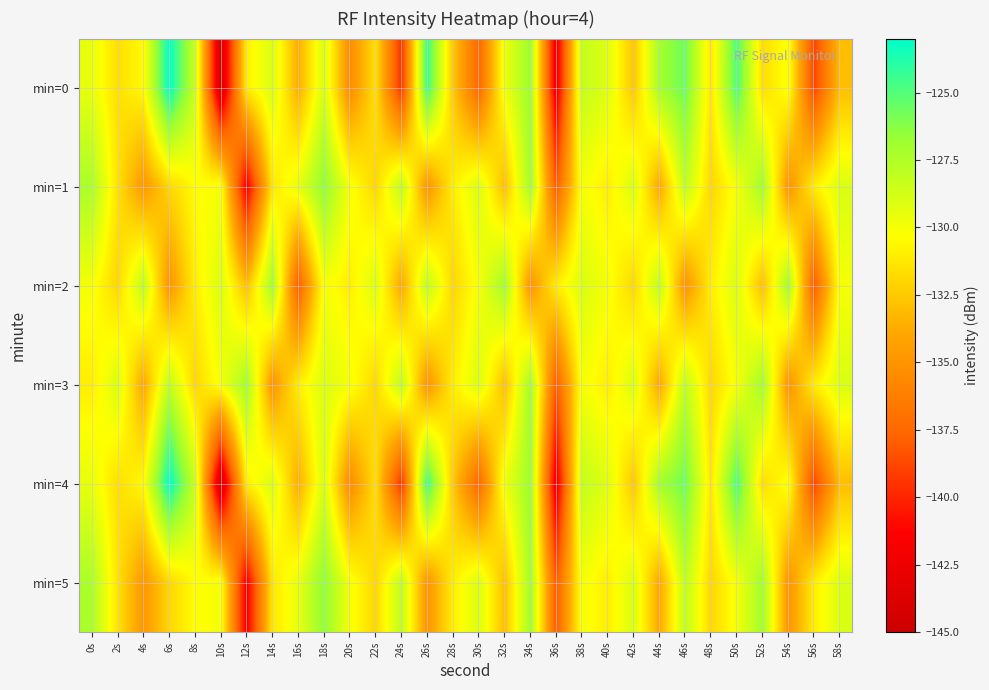

List the series in order of their peak value, lowest first.

min=2, min=3, min=1, min=5, min=0, min=4